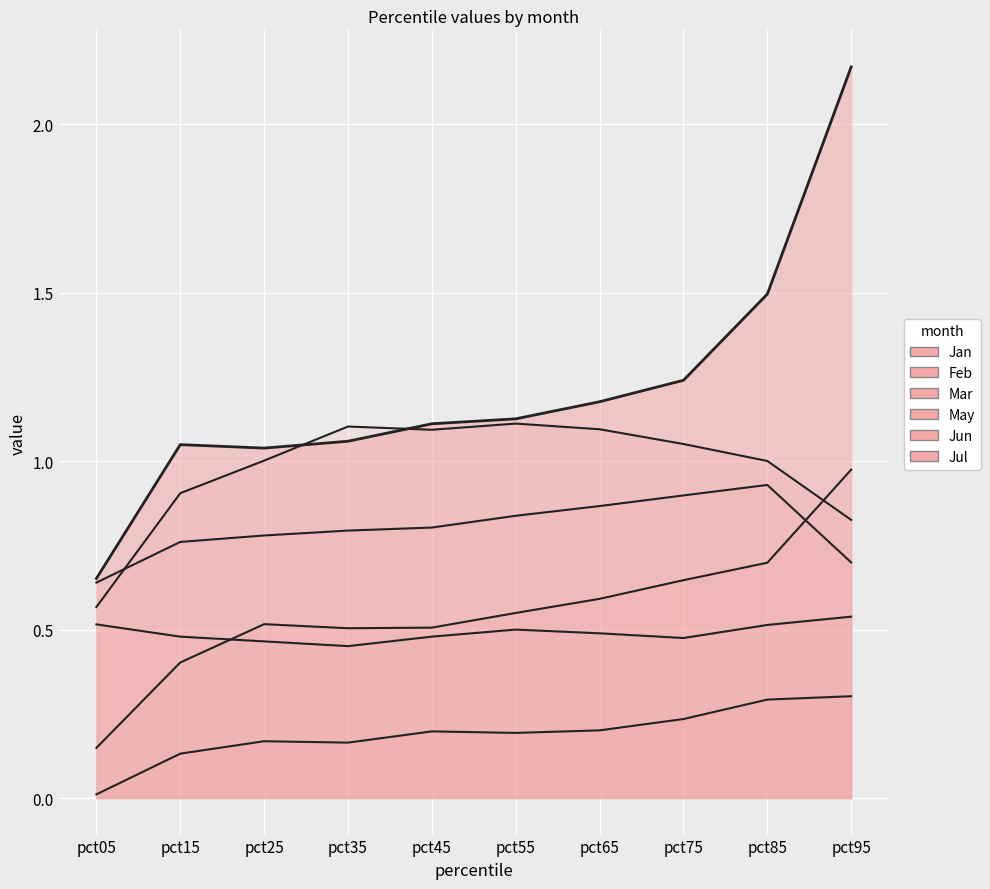

What is the maximum value for Jan?

2.2